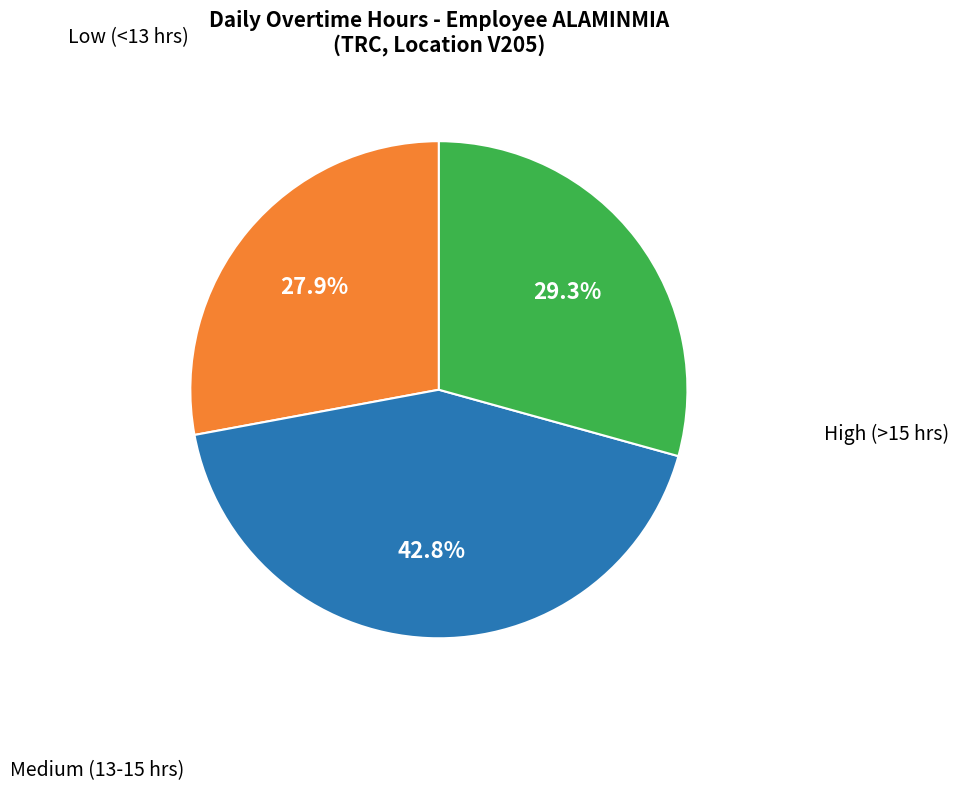

Does any single category account for the majority?

No